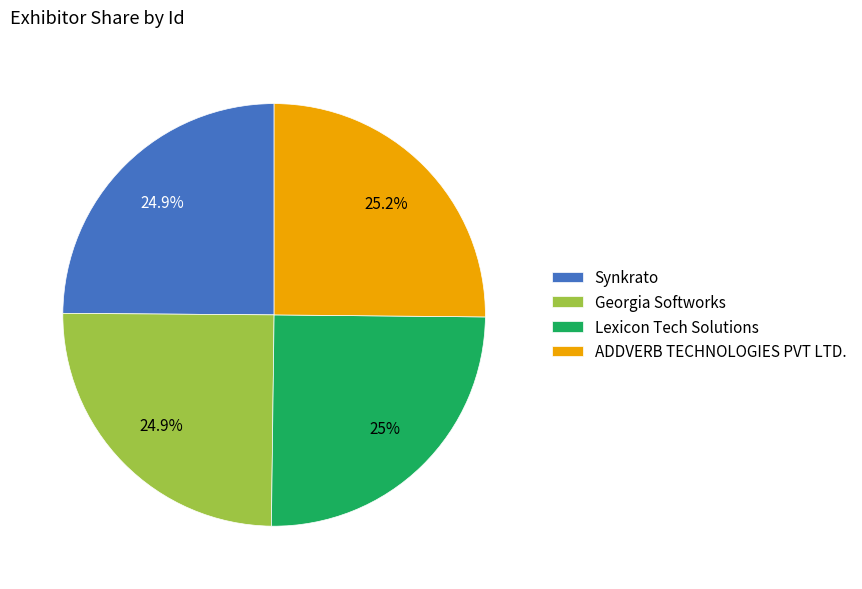

What percentage is NOT represented by Lexicon Tech Solutions?

75.0%